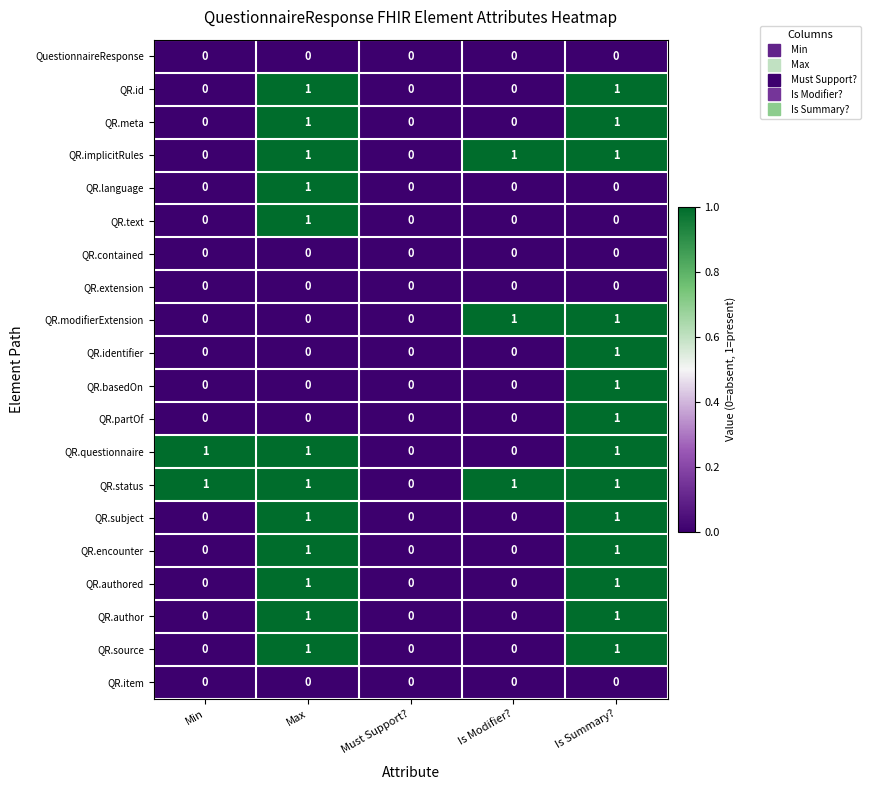

At which category is the sum across all series the highest?

Is Summary?